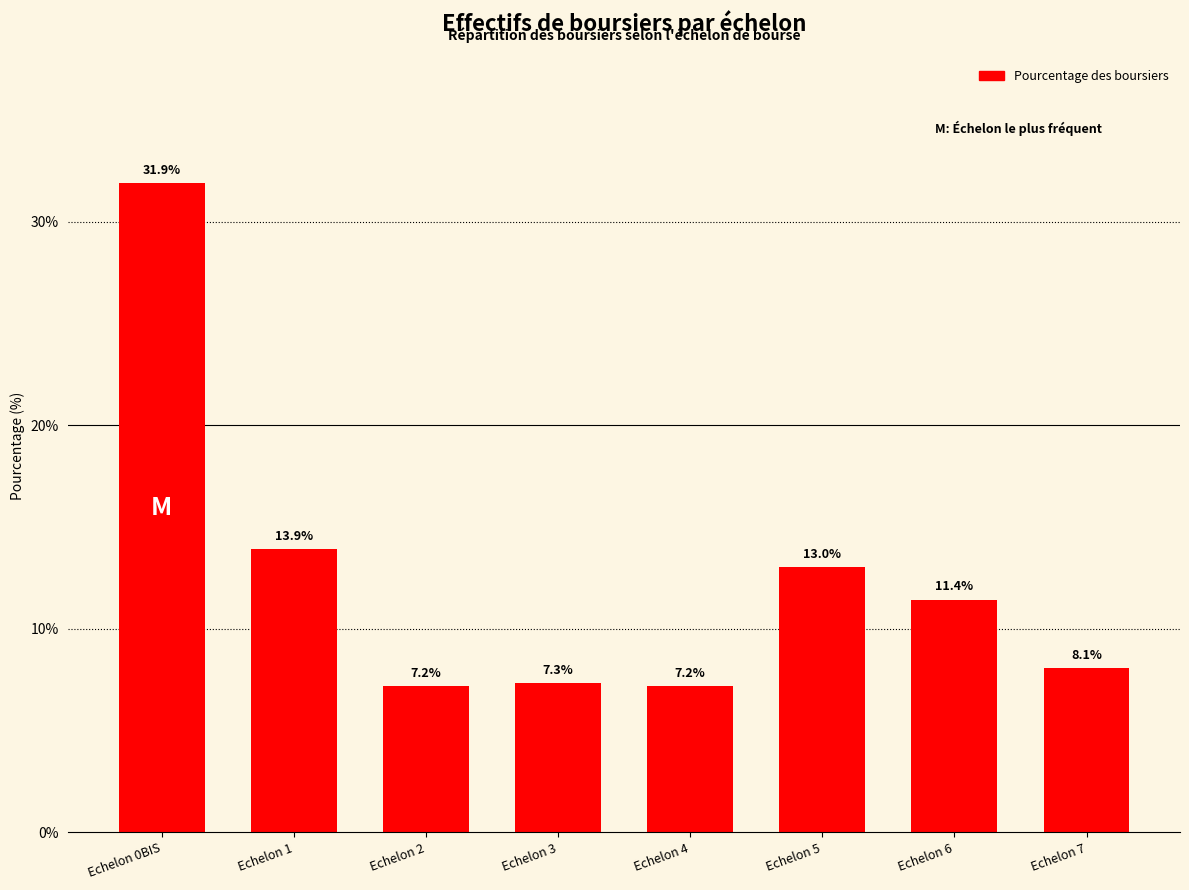

True or false: the data shows 7.3 at Echelon 5.

False